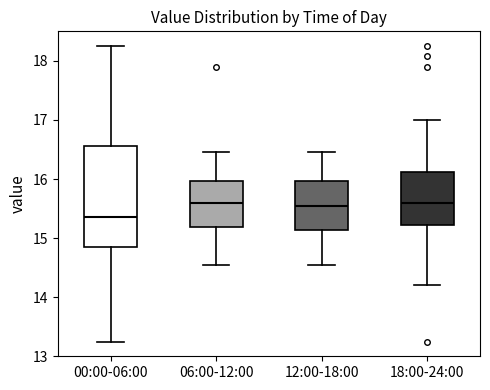

Where does the median line of the box for 12:00-18:00 sit on the y-axis? The values are not printed on the chart, so give them approximately, as read against the axis.

15.6